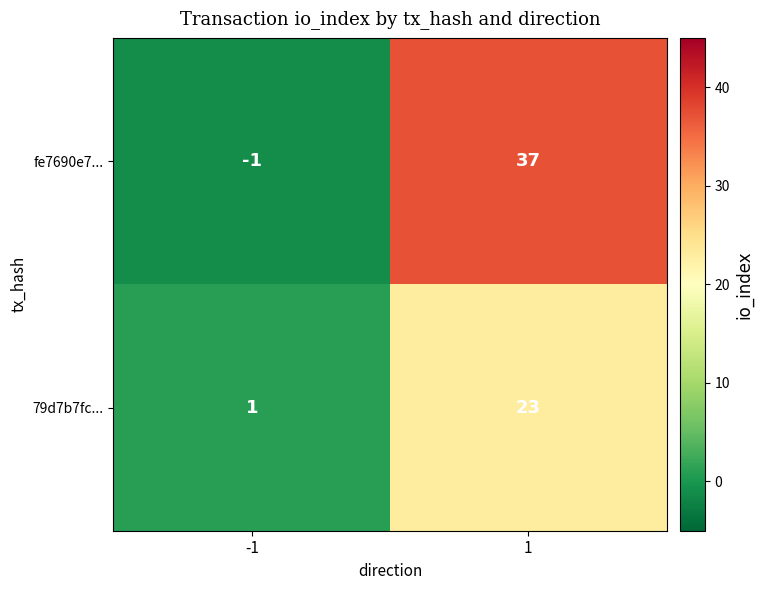

What is the maximum value shown in the chart?

37